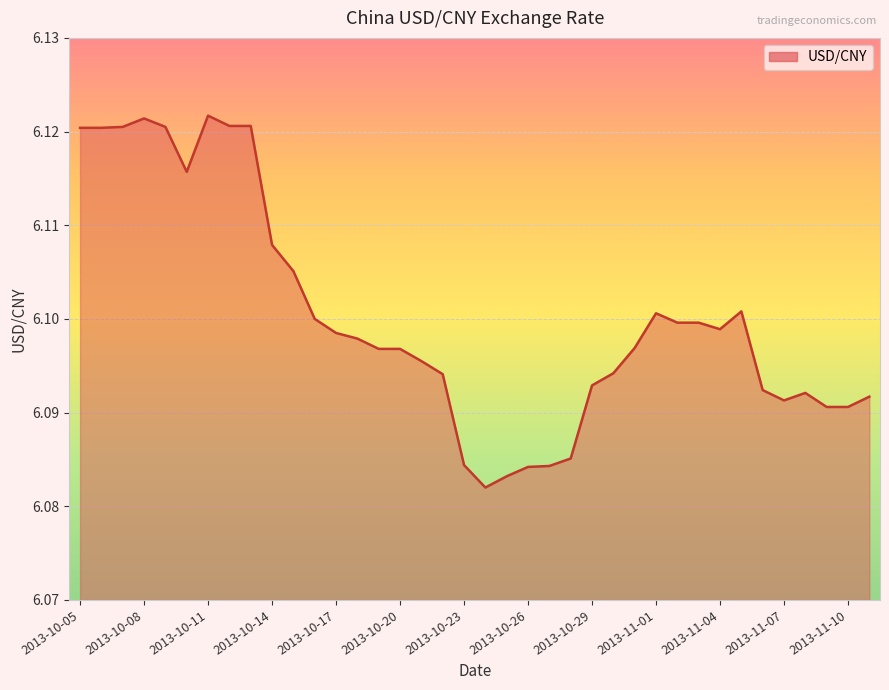

Which category has the highest value across all series?

2013-10-11